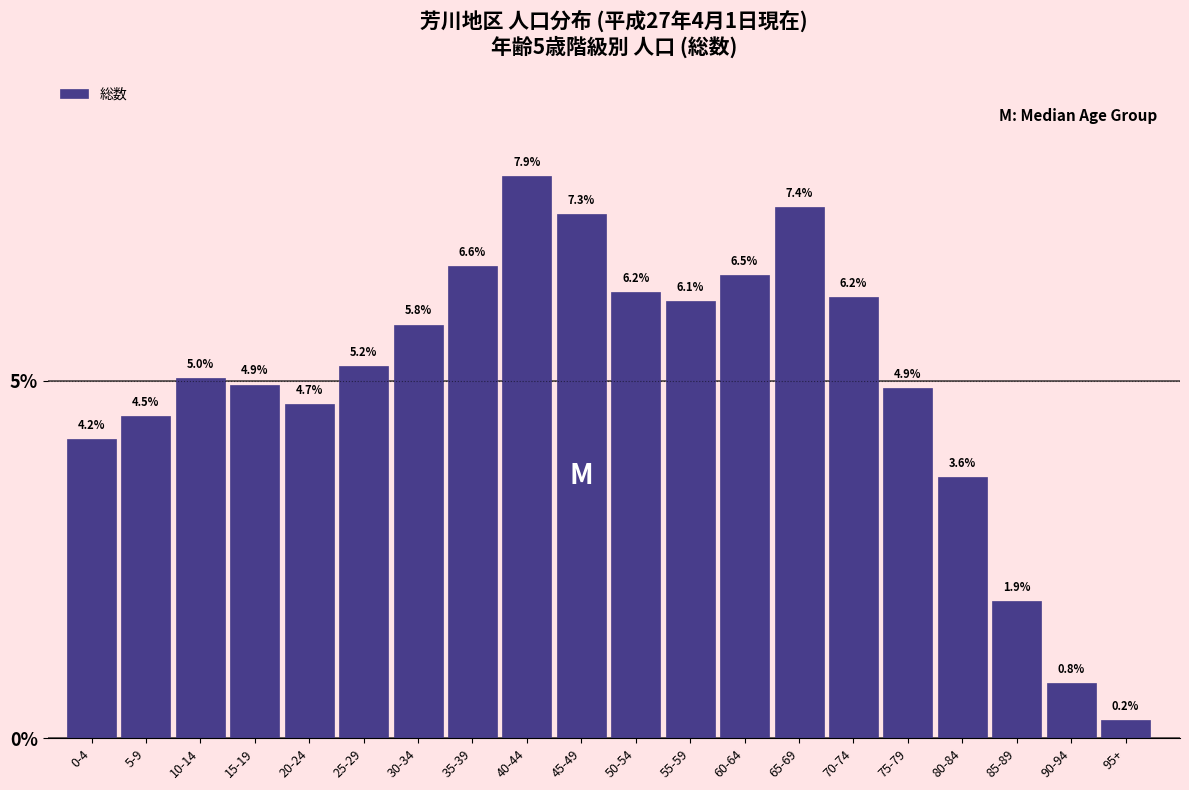

Reading right to left, extract all data points from this chart.

0.2	0.8	1.9	3.6	4.9	6.2	7.4	6.5	6.1	6.2	7.3	7.9	6.6	5.8	5.2	4.7	4.9	5.0	4.5	4.2